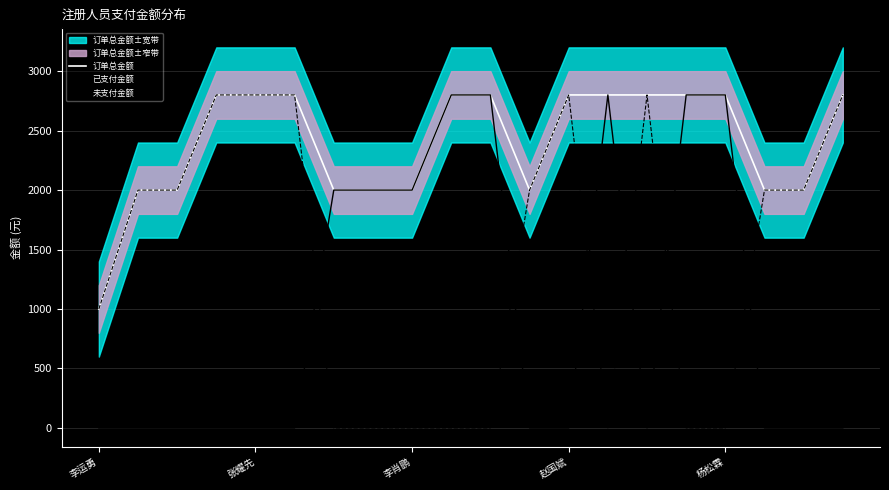

How many times do 未支付金额 and 已支付金额 cross each other?

6